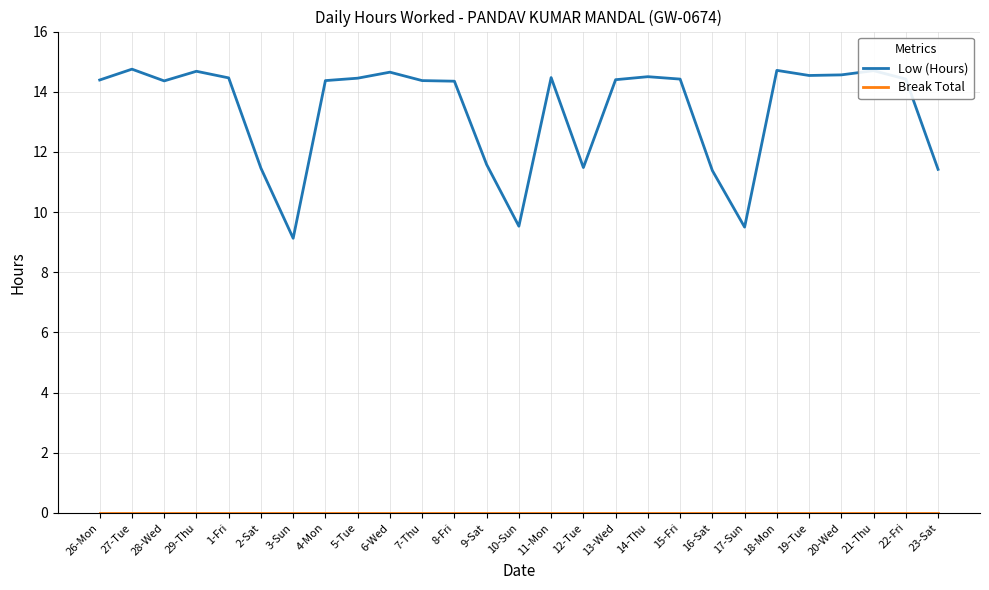

True or false: Low (Hours) has a value of 14.4 at 22-Fri.

True